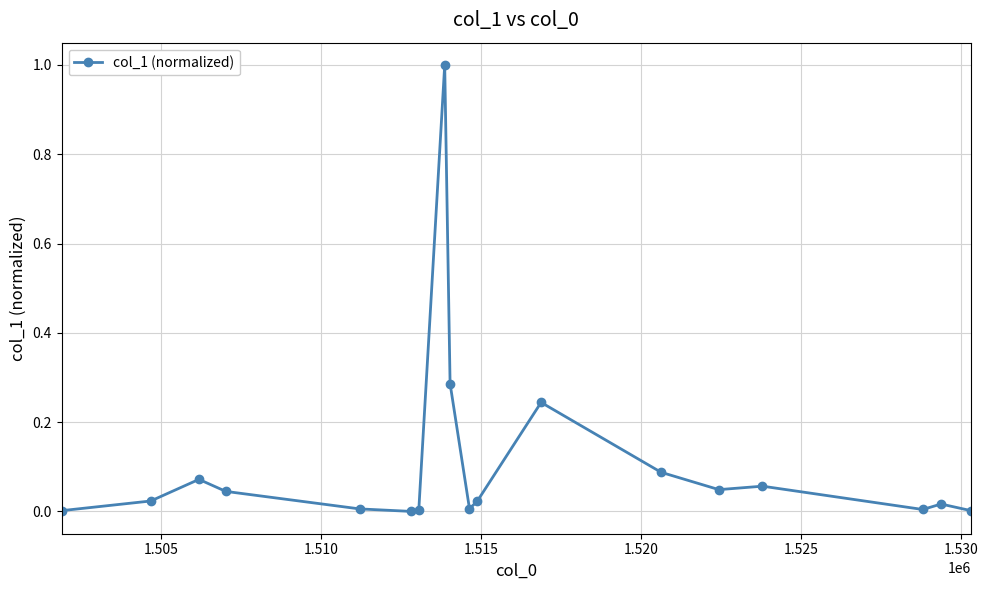

What is the greatest value displayed?

1.0